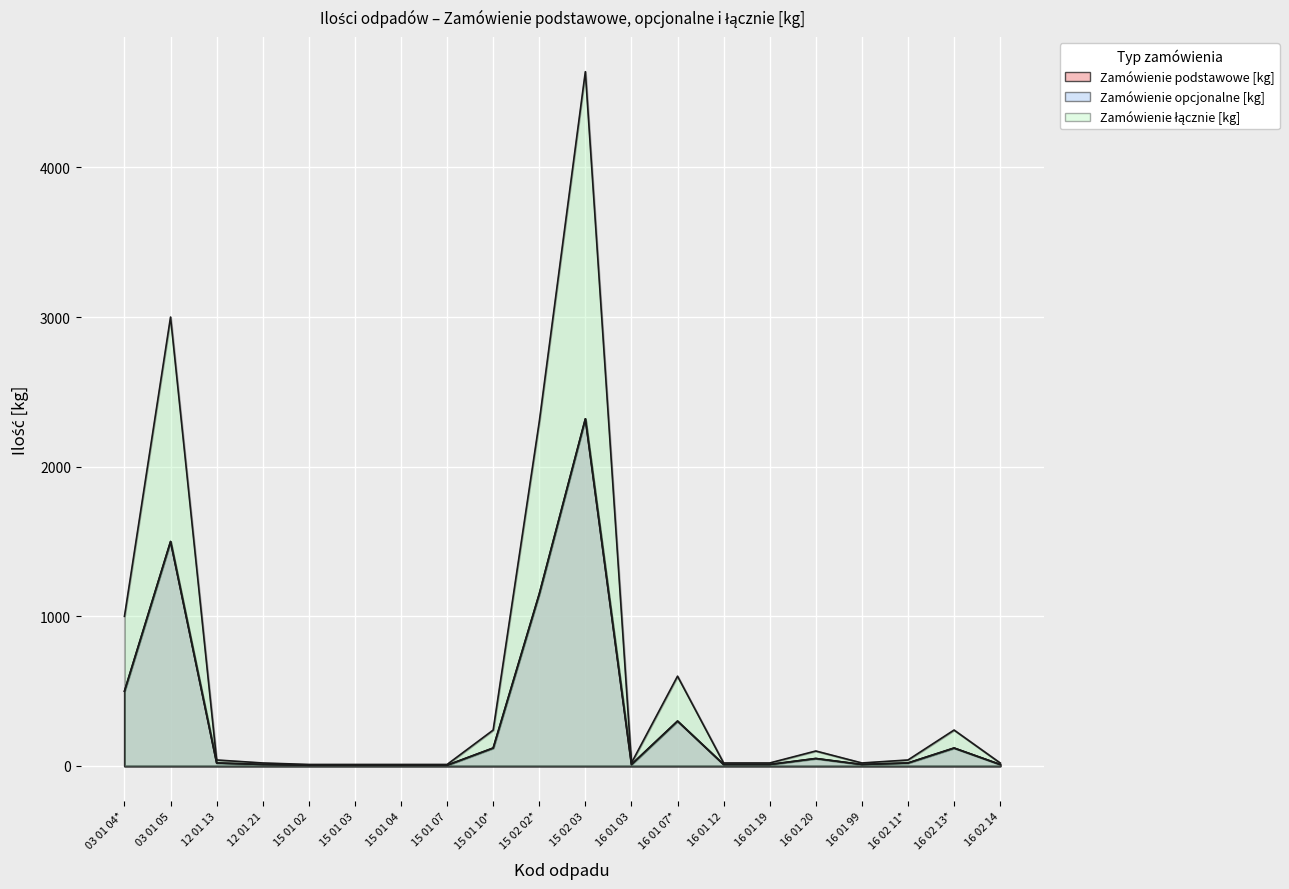

True or false: Zamówienie łącznie [kg] and Zamówienie opcjonalne [kg] intersect in this chart.

False